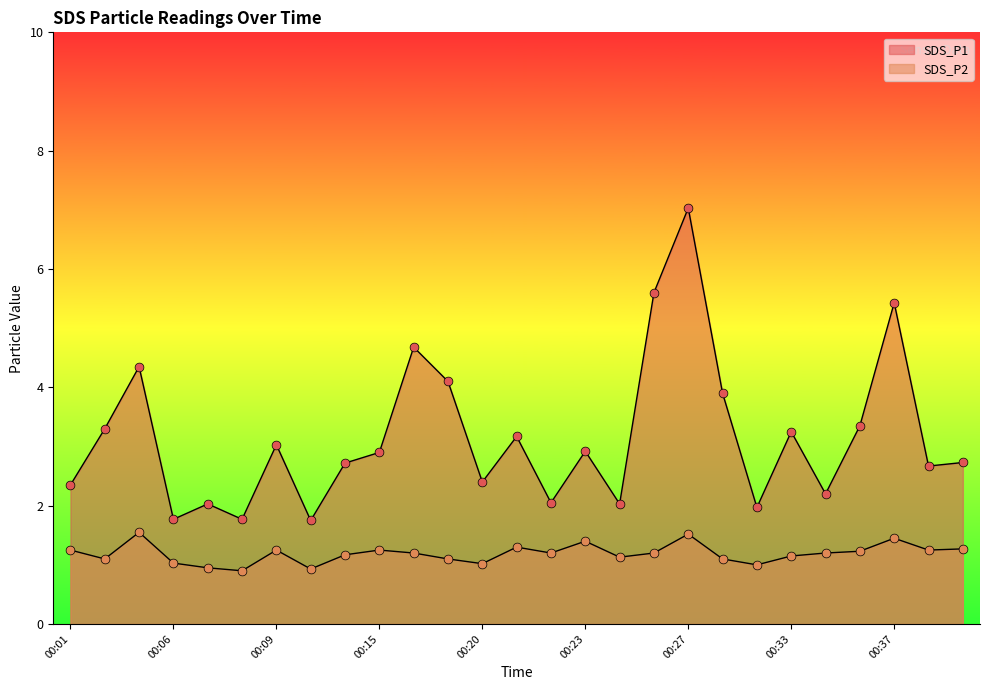

Is the value of SDS_P2 at 00:01 greater than the value of SDS_P1 at 00:15?

No